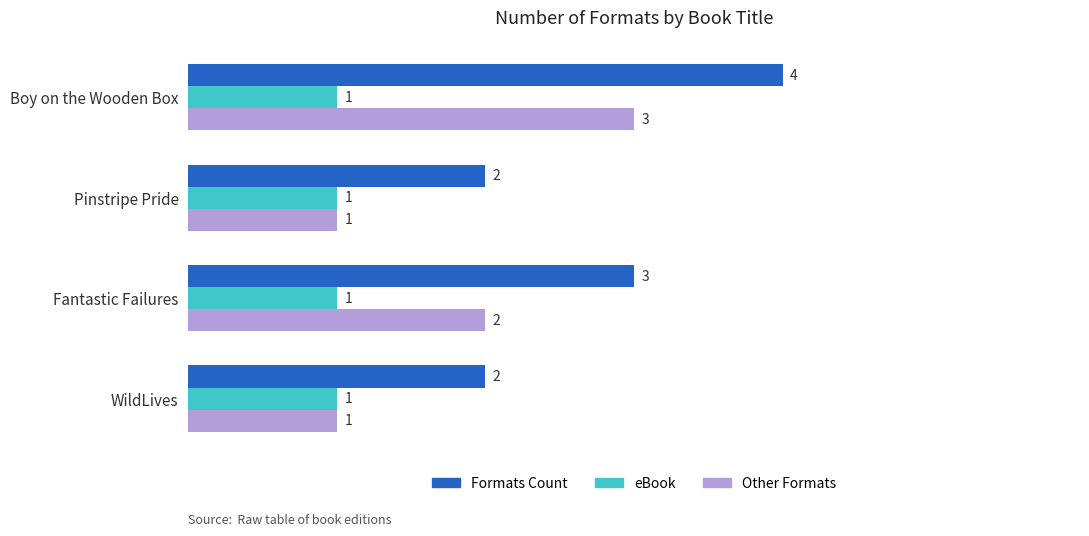

What is the smallest value displayed?

1